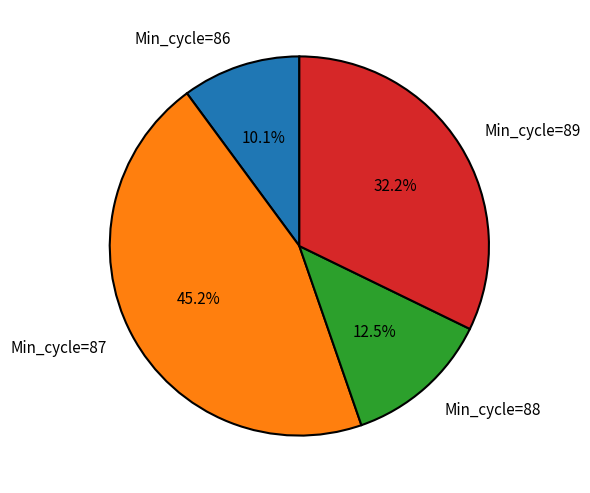

Which category has the smallest portion of the pie?

Min_cycle=86